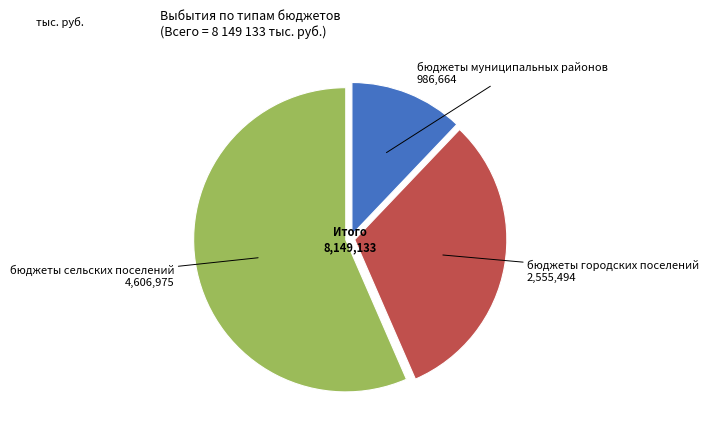

Is there any slice that represents more than half of the pie?

Yes